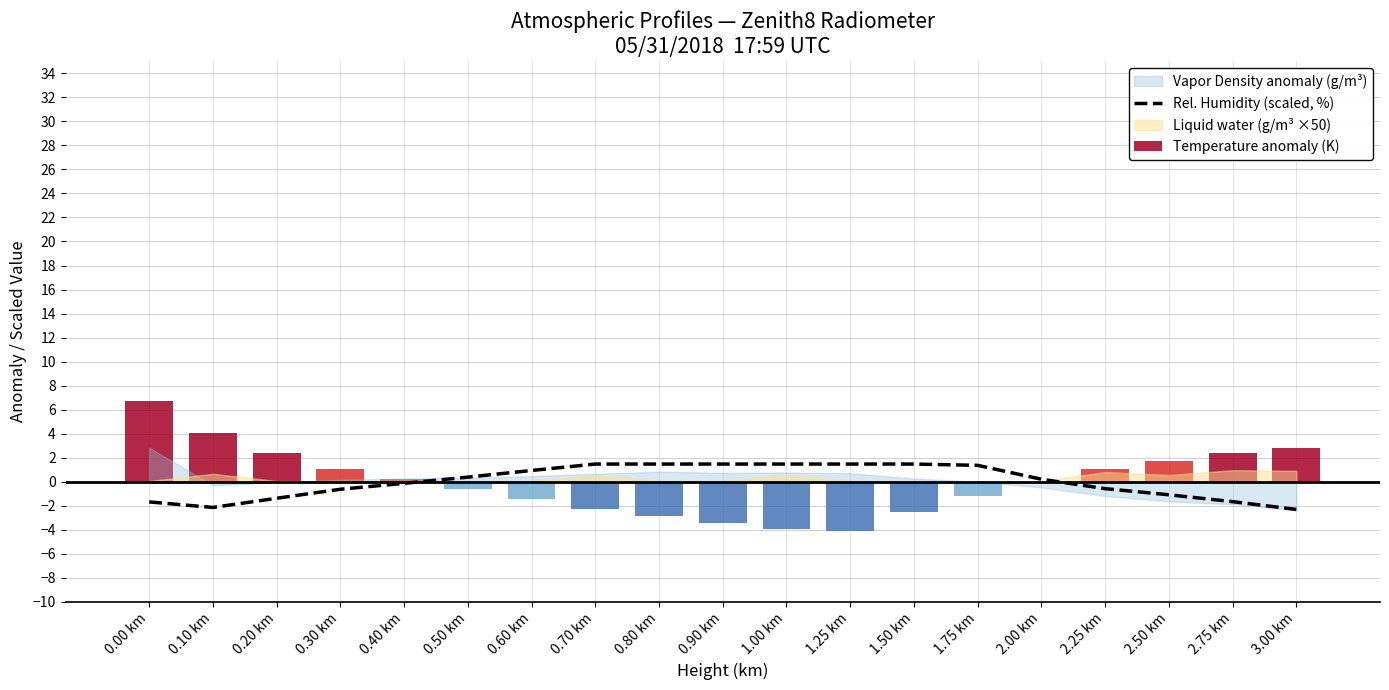

Reading left to right, list all the values displayed in this chart.

Rel. Humidity (scaled, %): 0.00 km=-1.7	0.10 km=-2.1	0.20 km=-1.4	0.30 km=-0.6	0.40 km=-0.1	0.50 km=0.4	0.60 km=0.9	0.70 km=1.5	0.80 km=1.5	0.90 km=1.5	1.00 km=1.5	1.25 km=1.5	1.50 km=1.5	1.75 km=1.4	2.00 km=0.2	2.25 km=-0.6	2.50 km=-1.1	2.75 km=-1.7	3.00 km=-2.3
Temperature anomaly (K): 0.00 km=6.7	0.10 km=4.0	0.20 km=2.4	0.30 km=1.0	0.40 km=0.2	0.50 km=-0.6	0.60 km=-1.5	0.70 km=-2.3	0.80 km=-2.8	0.90 km=-3.5	1.00 km=-3.9	1.25 km=-4.1	1.50 km=-2.5	1.75 km=-1.2	2.00 km=-0.1	2.25 km=1.1	2.50 km=1.8	2.75 km=2.4	3.00 km=2.8